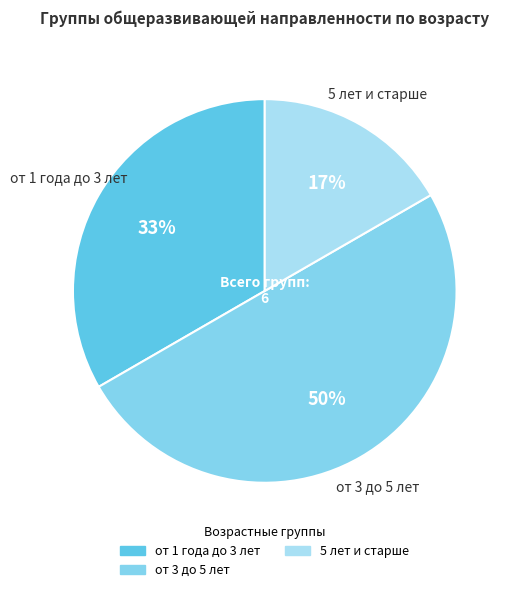

How many slices are in this pie chart?

3